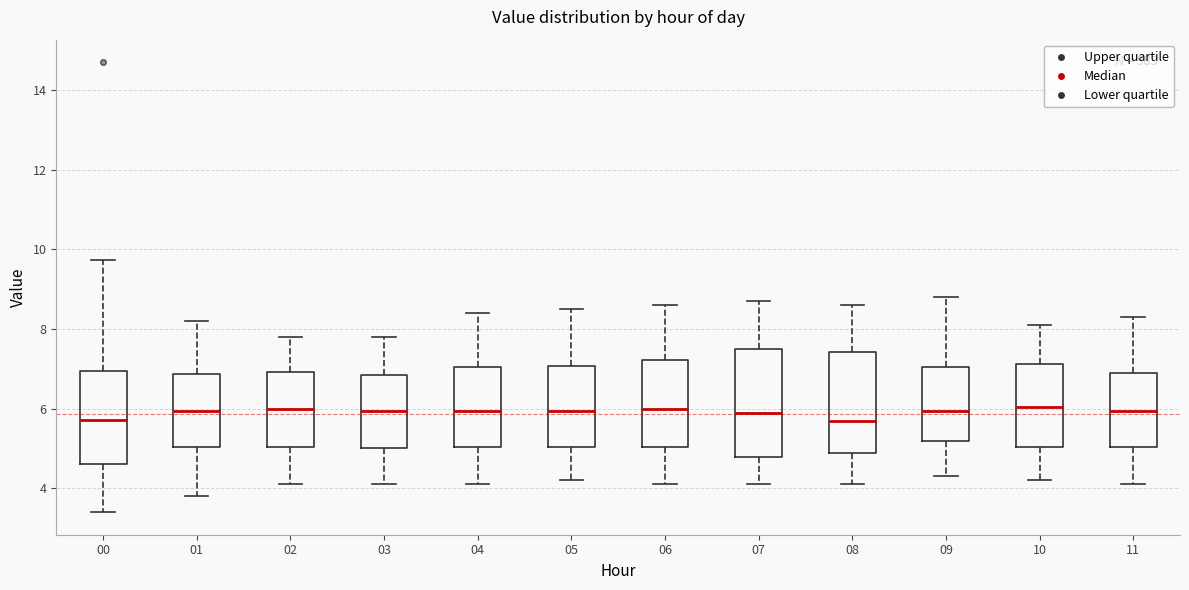

Reading left to right, read every box against the y-axis: the position of its median line, the range the box covers, and the ends of its whiskers. The values are not printed on the chart, so give them approximately, as read against the axis.

00: median 5.8, box 4.6 to 7.0, whiskers 3.4 to 9.8
01: median 6.0, box 5.0 to 6.8, whiskers 3.8 to 8.2
02: median 6.0, box 5.0 to 7.0, whiskers 4.2 to 7.8
03: median 6.0, box 5.0 to 6.8, whiskers 4.2 to 7.8
04: median 6.0, box 5.0 to 7.0, whiskers 4.2 to 8.4
05: median 6.0, box 5.0 to 7.0, whiskers 4.2 to 8.6
06: median 6.0, box 5.0 to 7.2, whiskers 4.2 to 8.6
07: median 6.0, box 4.8 to 7.6, whiskers 4.2 to 8.8
08: median 5.8, box 4.8 to 7.4, whiskers 4.2 to 8.6
09: median 6.0, box 5.2 to 7.0, whiskers 4.4 to 8.8
10: median 6.0, box 5.0 to 7.2, whiskers 4.2 to 8.2
11: median 6.0, box 5.0 to 7.0, whiskers 4.2 to 8.4